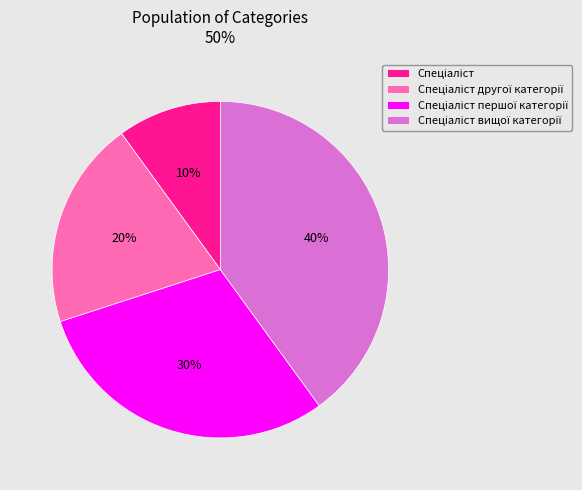

Does any single category account for the majority?

No